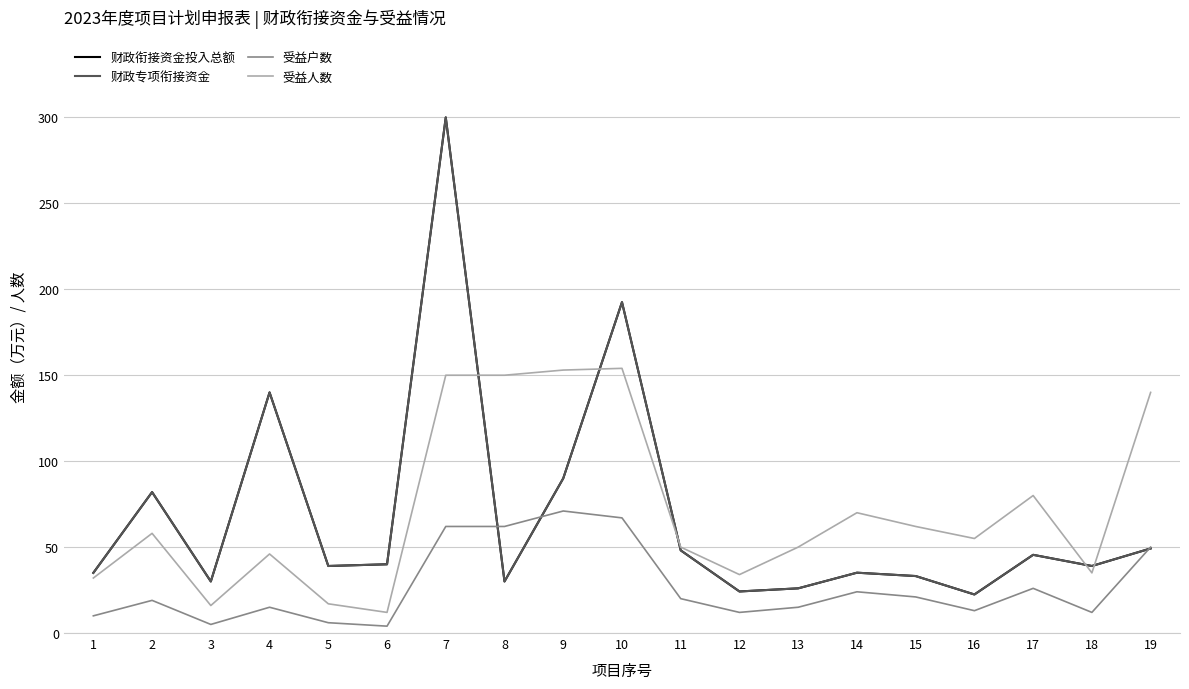

Does the chart display data point markers on the line(s)?

No